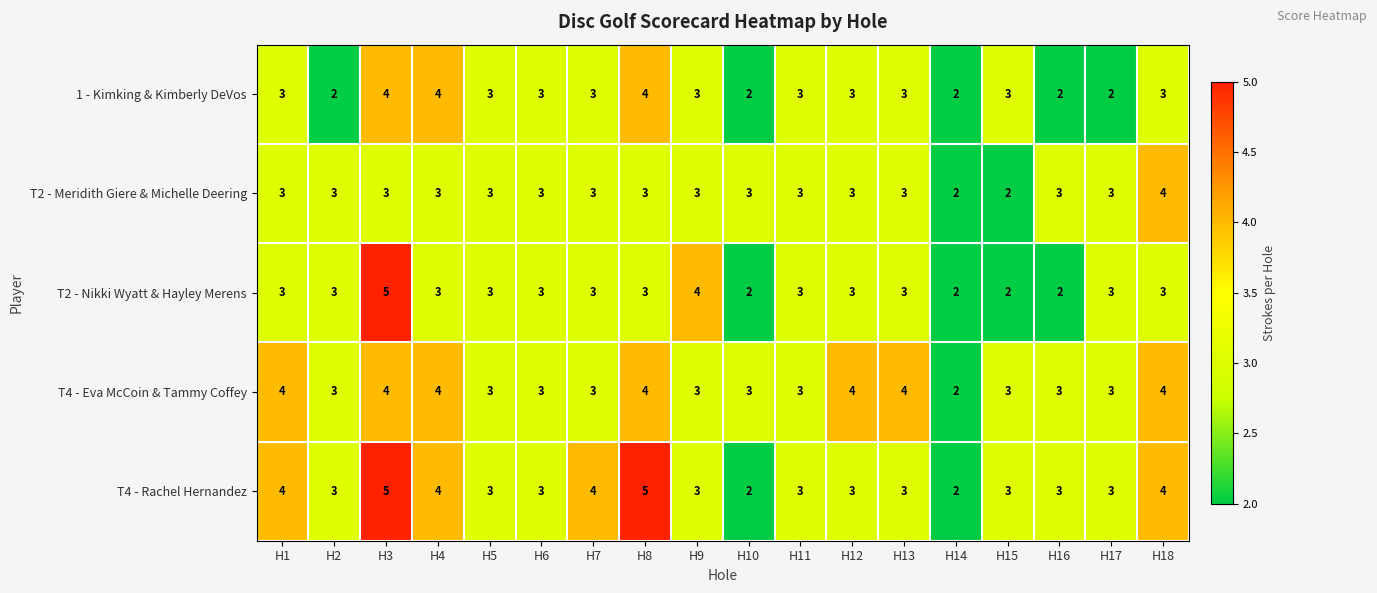

What is the difference between the highest and lowest values at H17?

1